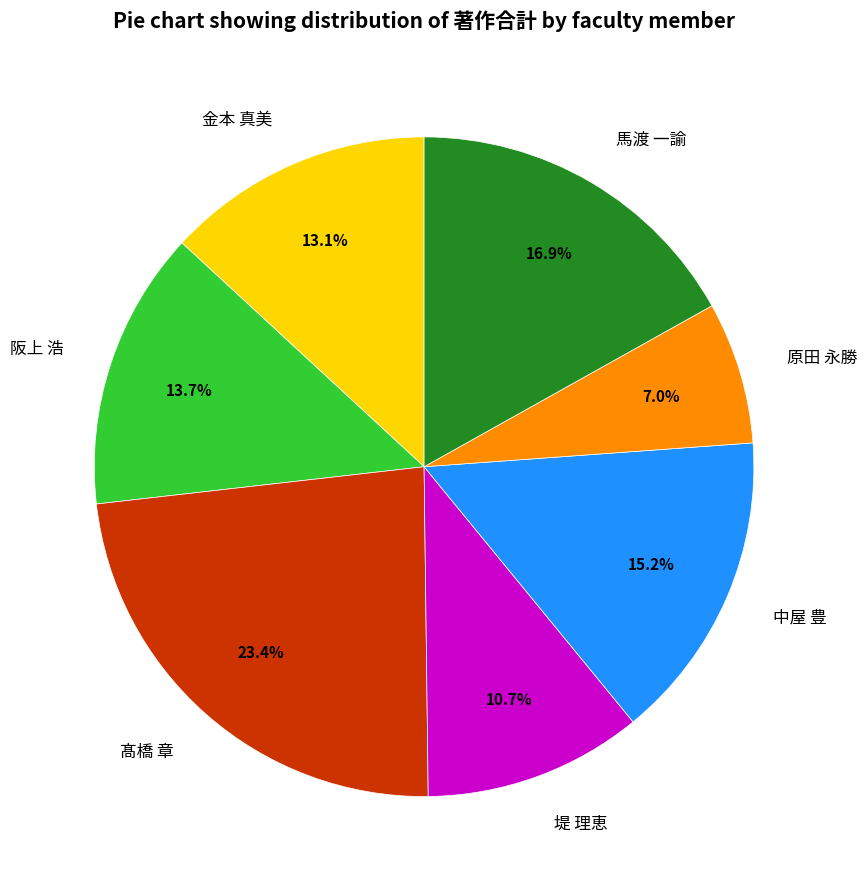

Is 堤 理恵 the majority of the pie?

No